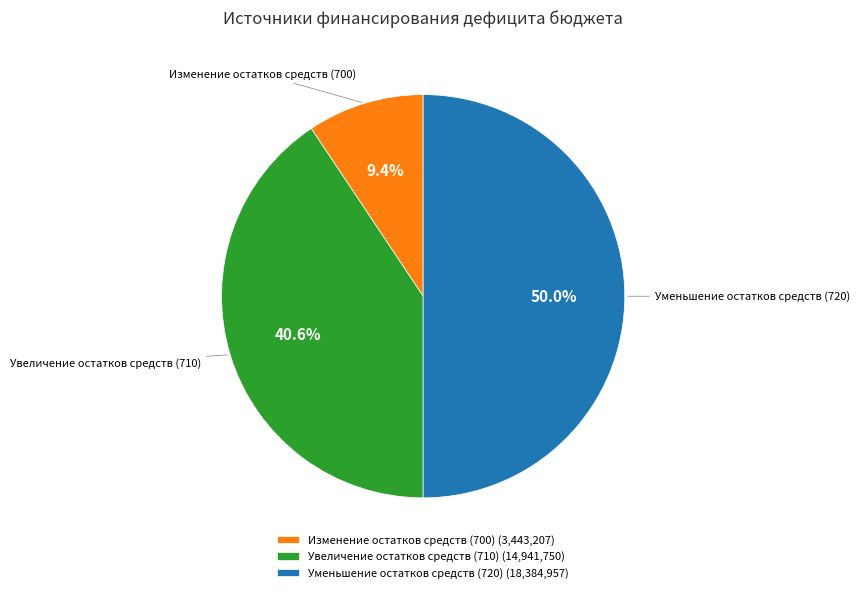

To the nearest percent, what is the average slice percentage?

33%